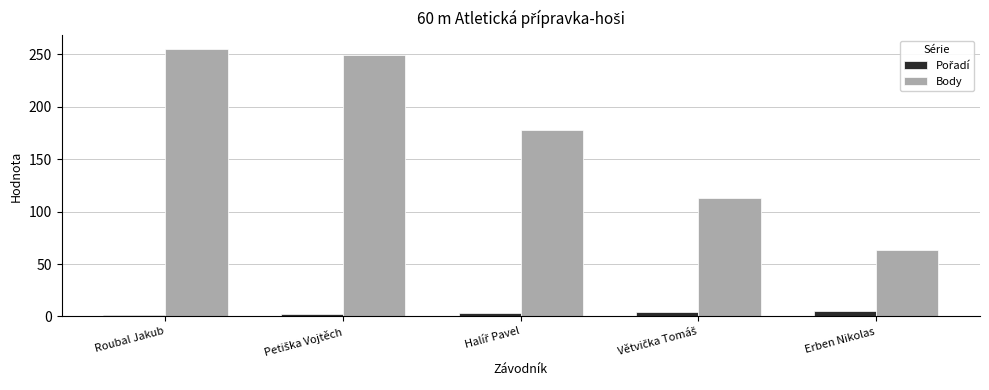

Which series has the largest range (max minus min)?

Body